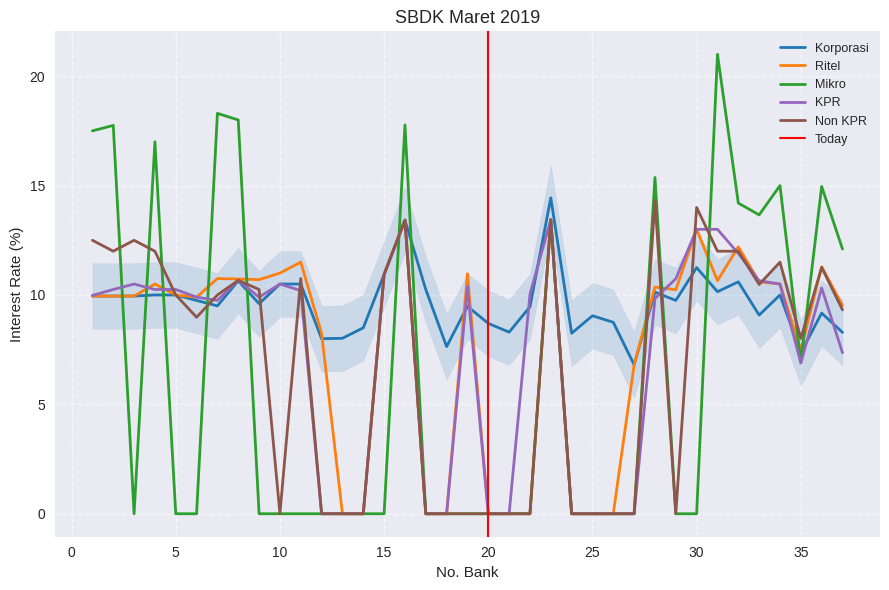

Which series has the largest total across all categories?

Korporasi